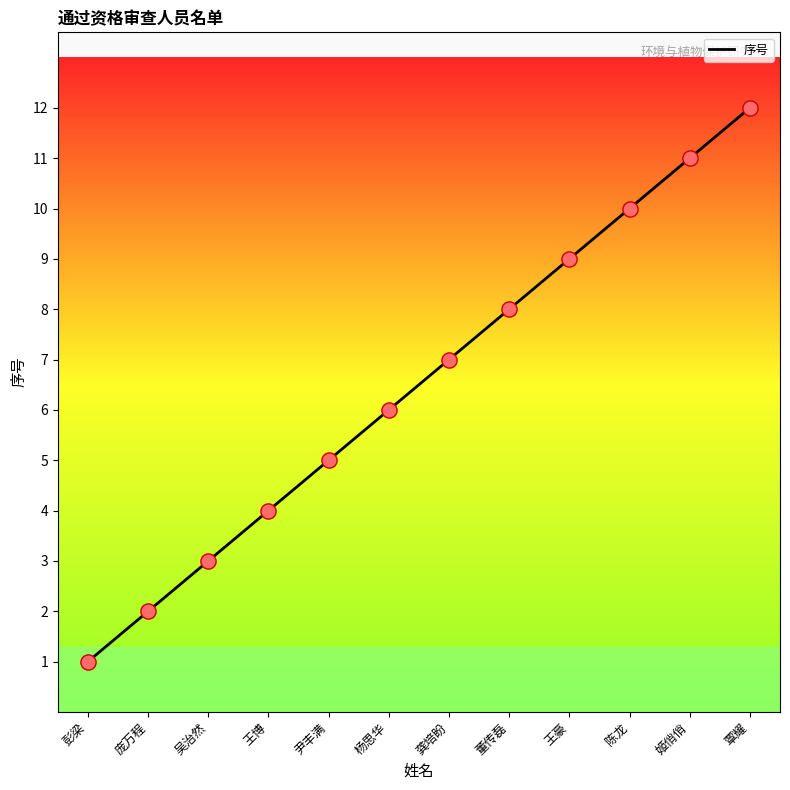

Between 庞万程 and 覃耀, which is larger?

覃耀